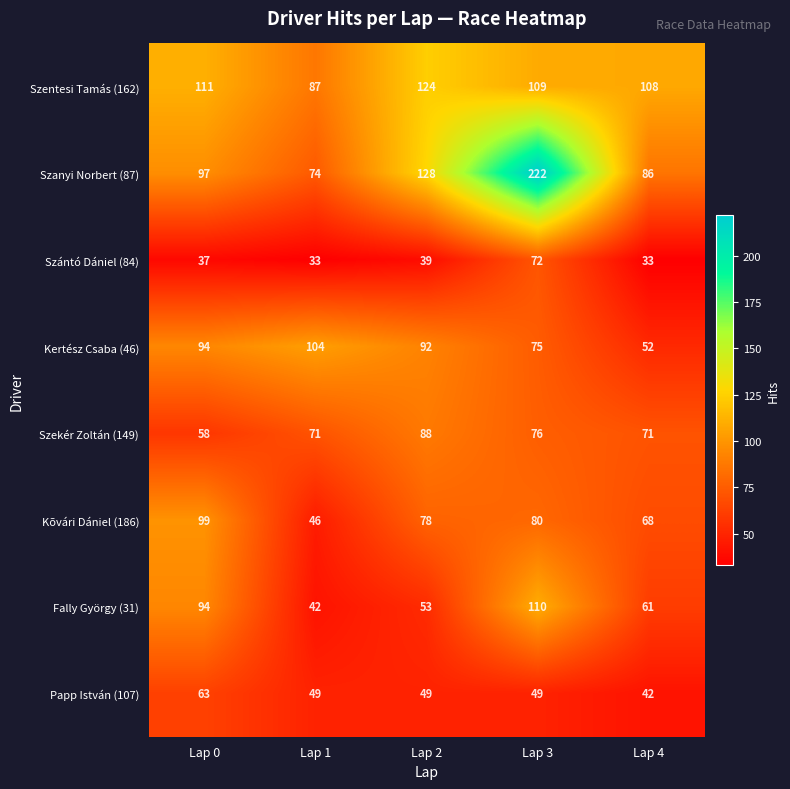

At Lap 4, list the series in order from smallest to largest.

Szántó Dániel (84), Papp István (107), Kertész Csaba (46), Fally György (31), Kõvári Dániel (186), Szekér Zoltán (149), Szanyi Norbert (87), Szentesi Tamás (162)